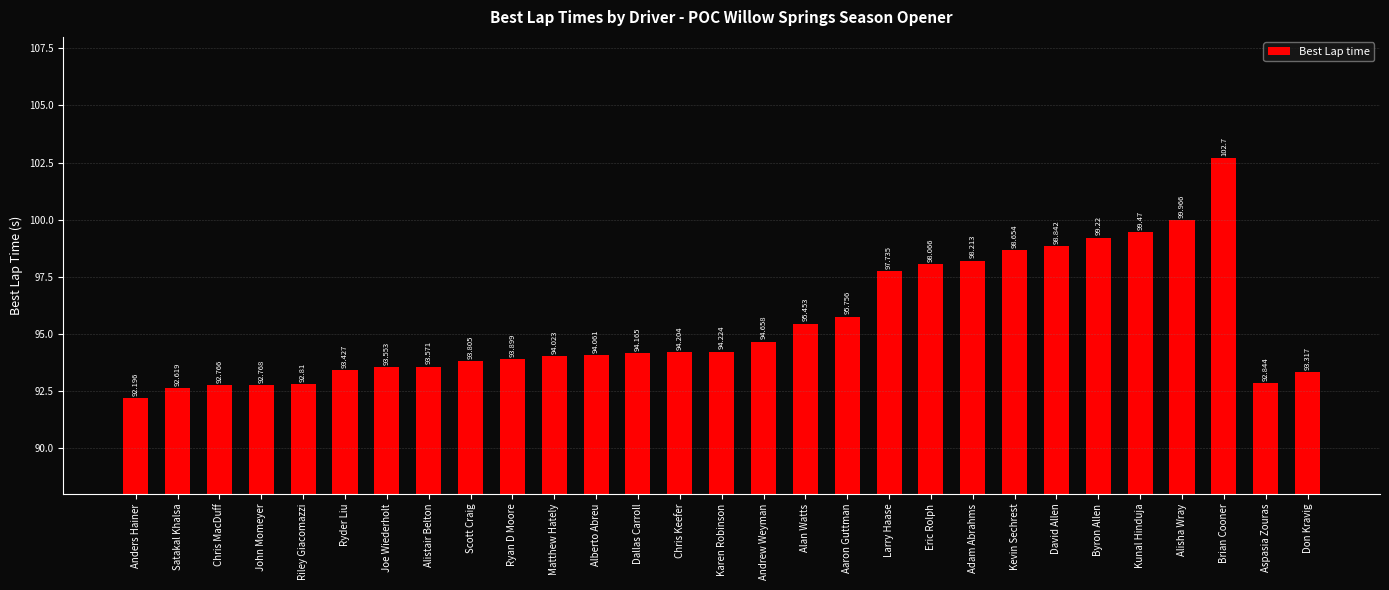

What is the difference between the values at Ryder Liu and John Momeyer?

0.7